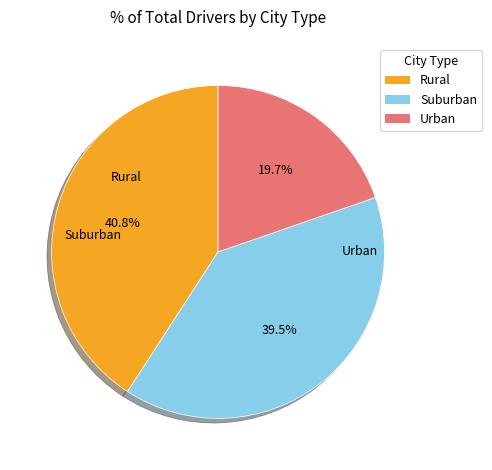

To the nearest percent, what is the difference between the largest and smallest slice percentages?

21%